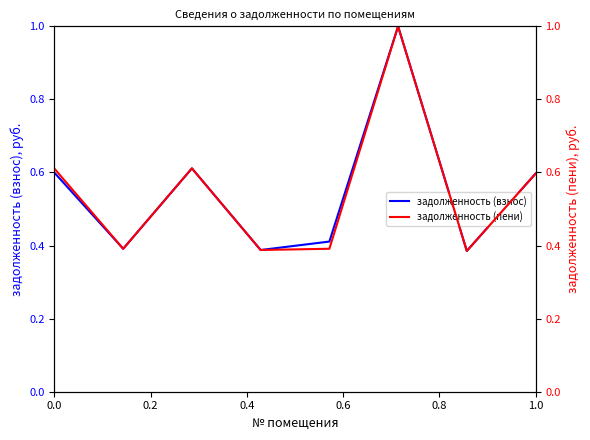

What is the average value of the задолженность (взнос) series?

0.5